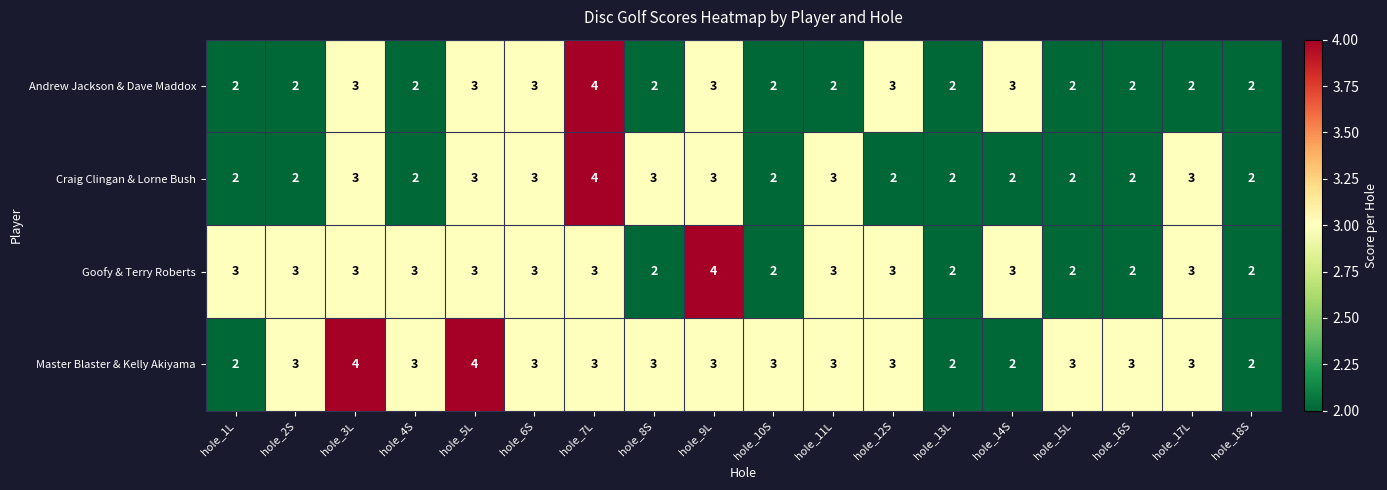

How many Master Blaster & Kelly Akiyama values are between 3 and 4?

14